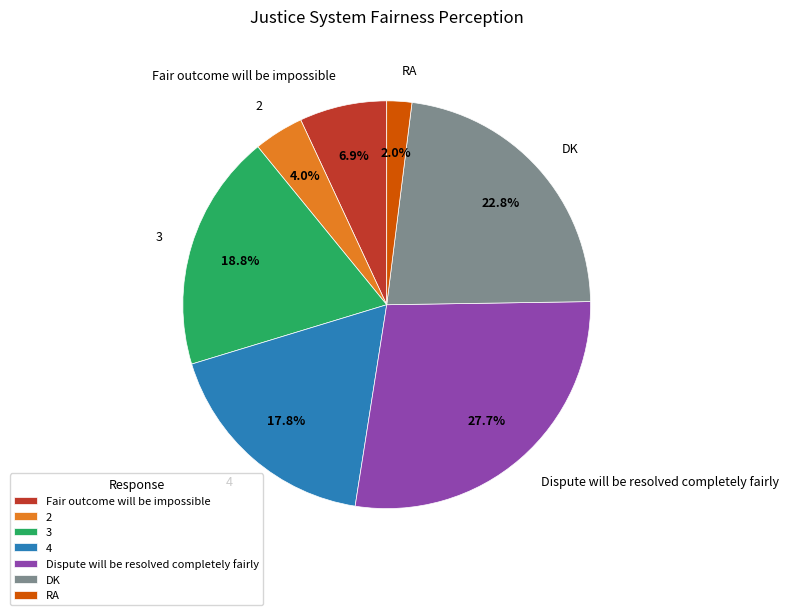

The Dispute will be resolved completely fairly slice represents 28% of the pie. True or false?

True